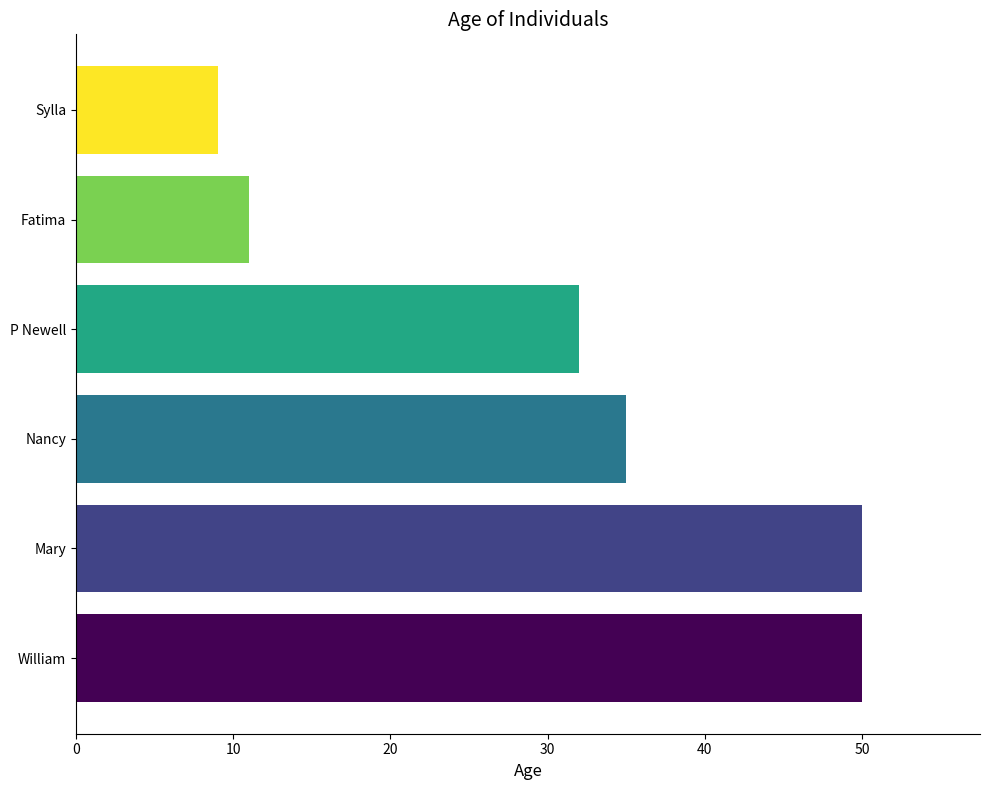

Which has a higher value, William or Nancy?

William